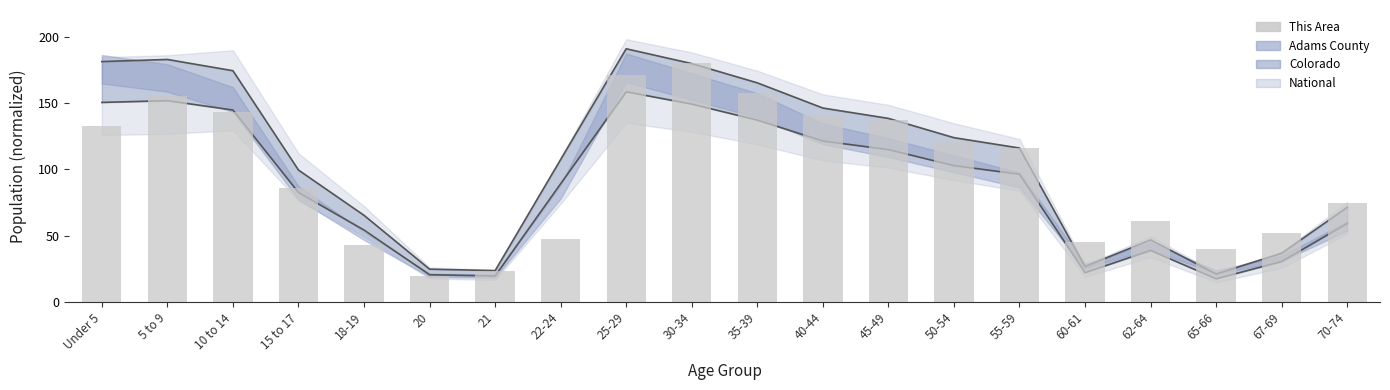

Where does the data first go above 116?

Under 5